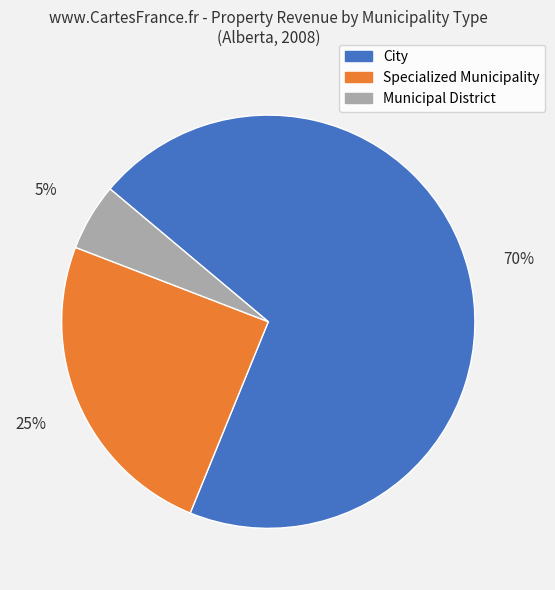

Between Municipal District and City, which is larger?

City